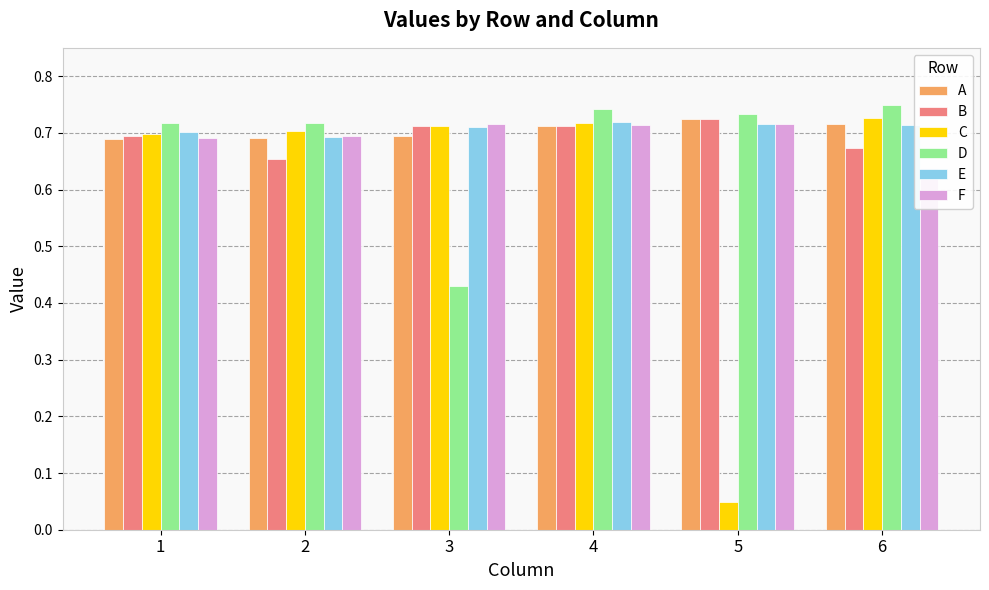

At which category is the sum across all series the highest?

4